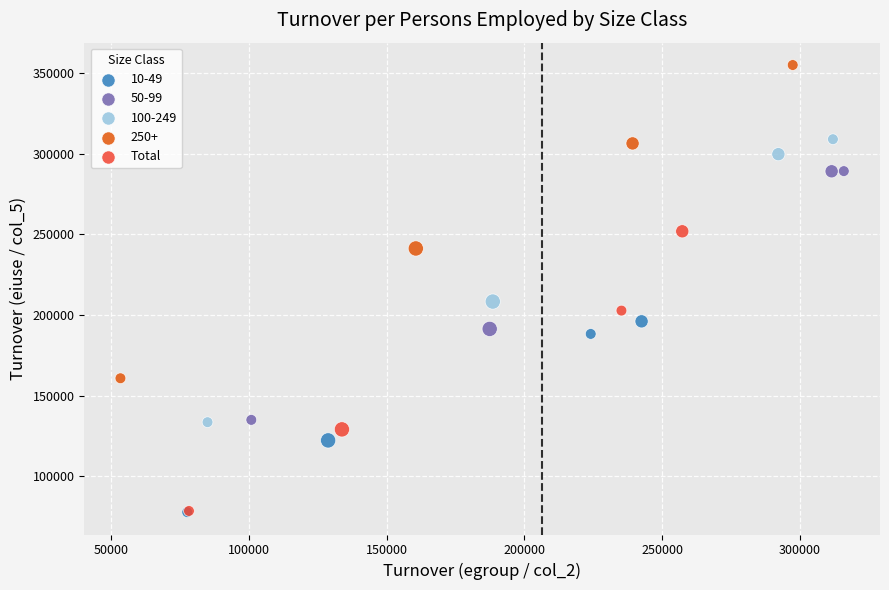

Which series contains the highest Y value?

250+